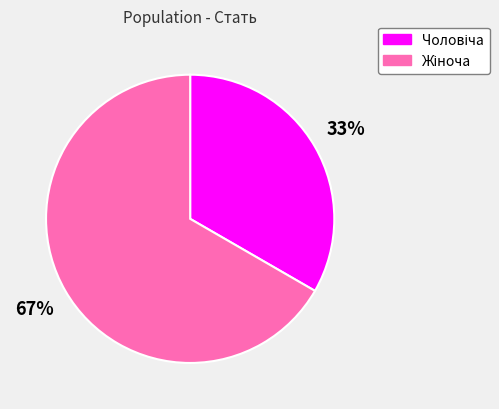

To the nearest percent, what is the average slice percentage?

50%